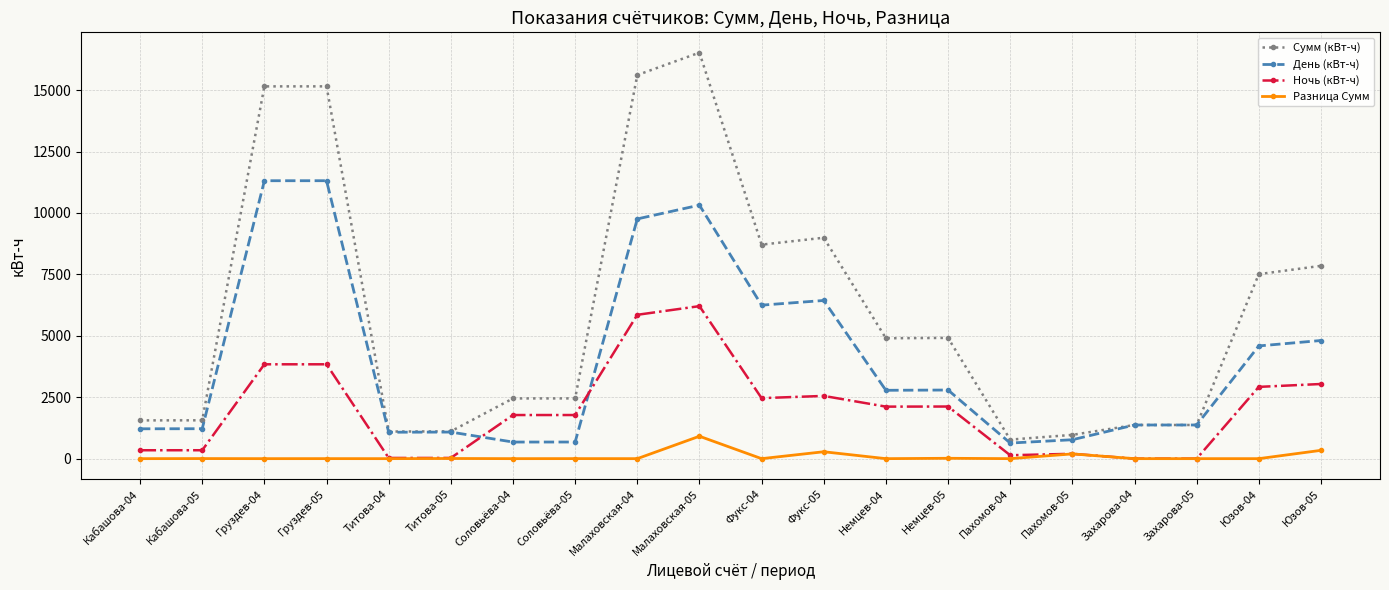

Which category has the lowest value in the Сумм (кВт-ч) series?

Пахомов-04